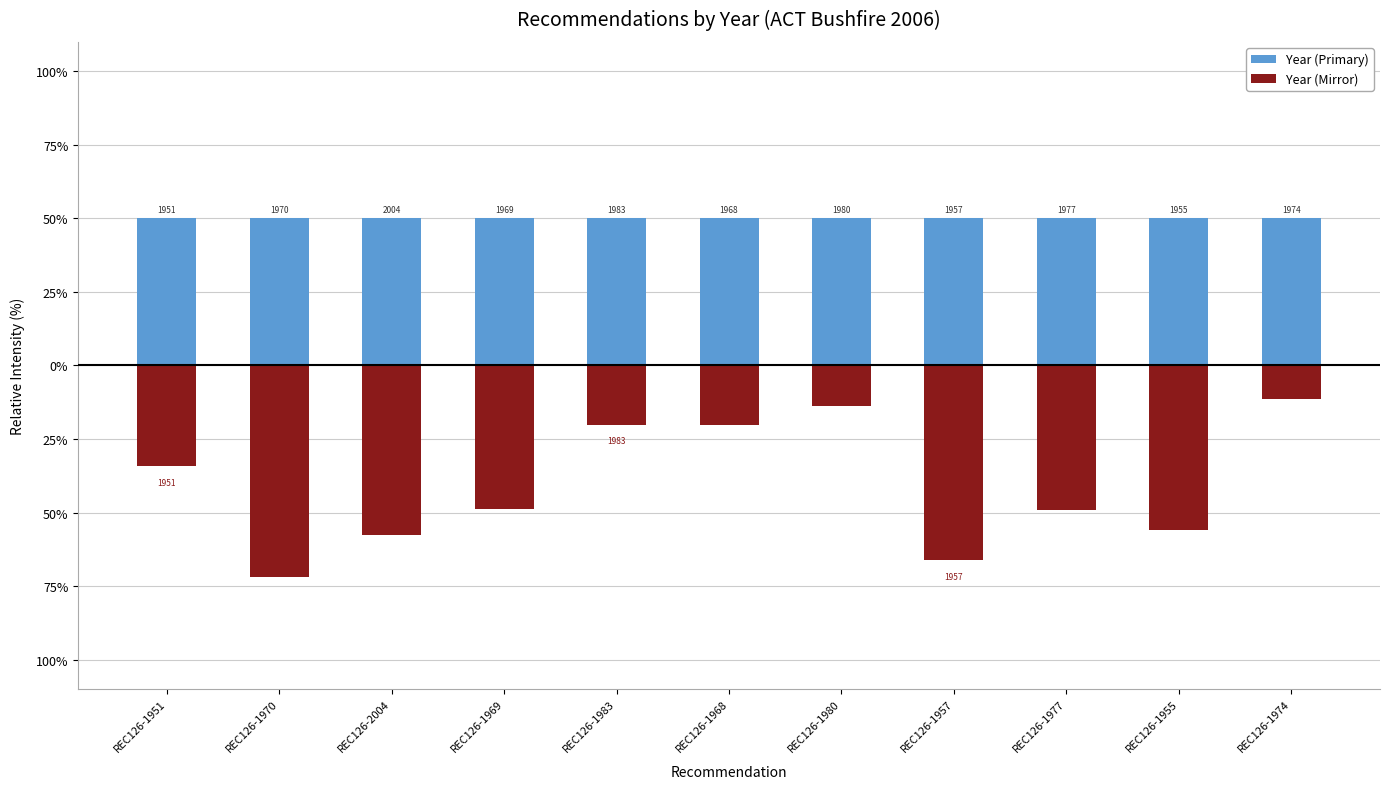

What is the label of the 7th bar from the left?

REC126-1980